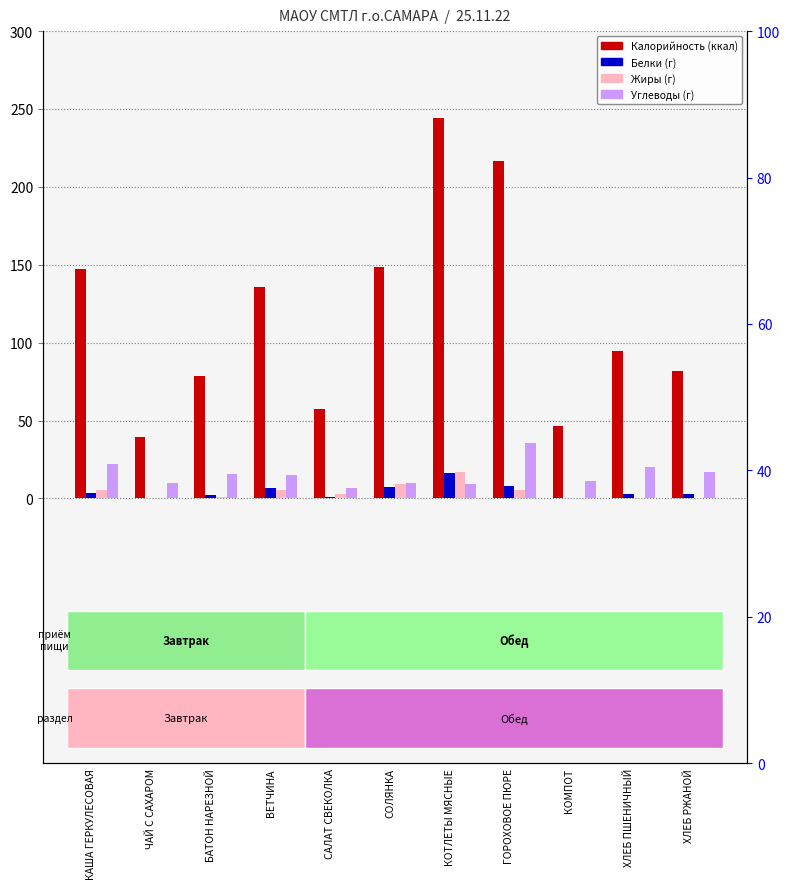

Reading right to left, transcribe all the data shown in this chart.

Калорийность: 81.6	94.7	46.4	216.9	244.2	148.5	57.4	136.0	78.6	39.7	147.2
Белки: 2.6	3.1	0.2	8.3	16.4	7.4	0.8	6.7	2.3	0.2	3.6
Жиры: 0.4	0.2	0.1	5.1	16.9	9.4	3.1	5.5	0.9	0.0	5.4
Углеводы: 17.0	20.1	11.3	35.9	9.4	9.9	6.9	15.1	15.4	9.7	21.9